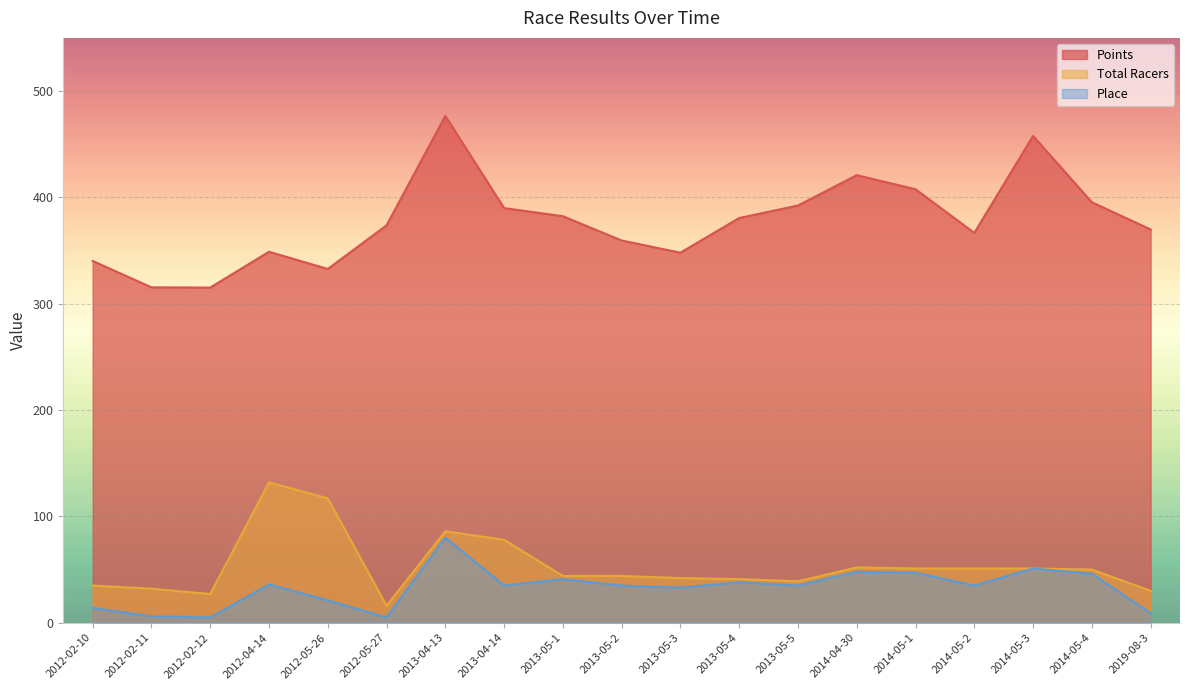

What is the difference between the maximum and minimum values in the Total Racers series?

116.0